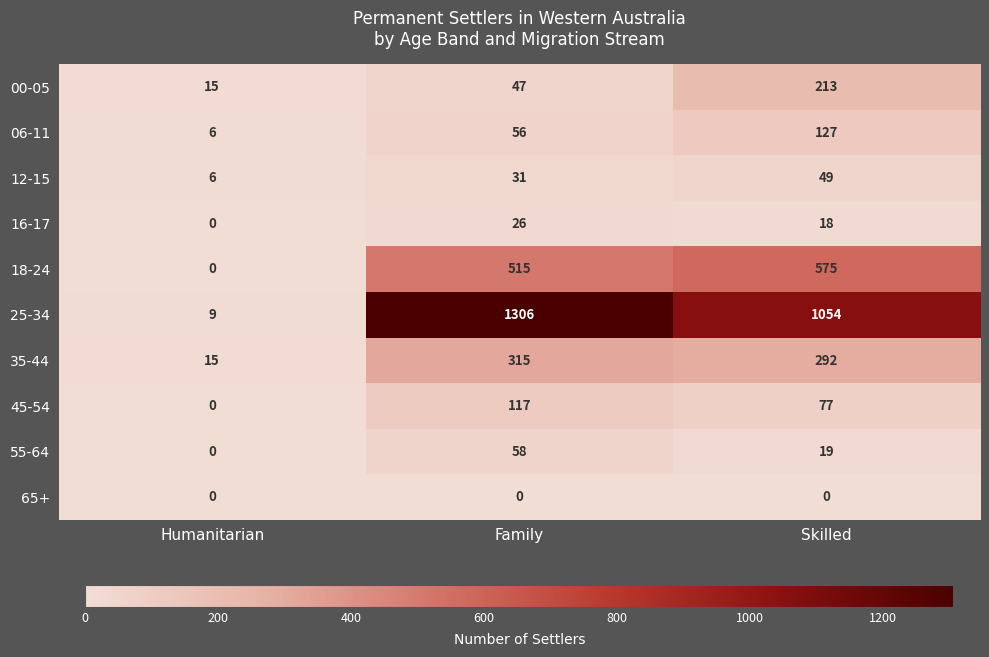

Reading right to left, transcribe all the data shown in this chart.

00-05: Skilled=213	Family=47	Humanitarian=15
06-11: Skilled=127	Family=56	Humanitarian=6
12-15: Skilled=49	Family=31	Humanitarian=6
16-17: Skilled=18	Family=26	Humanitarian=0
18-24: Skilled=575	Family=515	Humanitarian=0
25-34: Skilled=1054	Family=1306	Humanitarian=9
35-44: Skilled=292	Family=315	Humanitarian=15
45-54: Skilled=77	Family=117	Humanitarian=0
55-64: Skilled=19	Family=58	Humanitarian=0
65+: Skilled=0	Family=0	Humanitarian=0